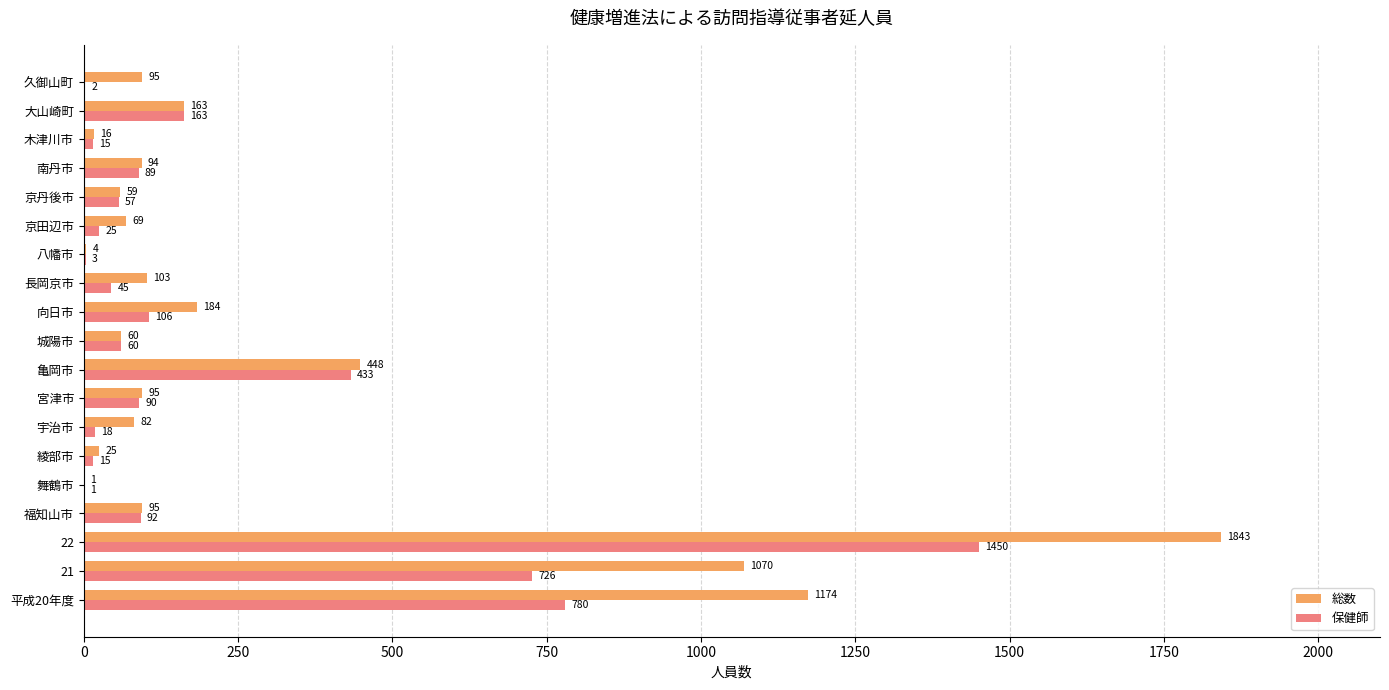

How many data points does each series have?

19